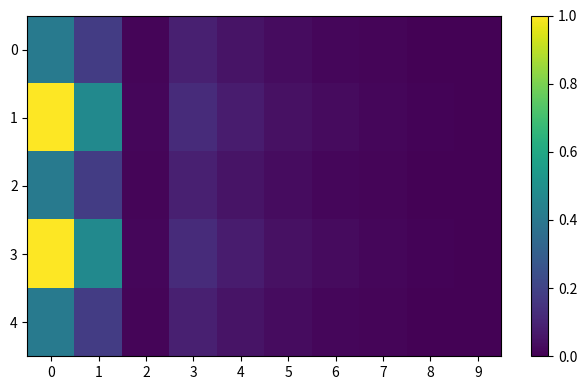

Reading left to right, what are all the values shown in this chart?

0: 0=0.4	1=0.2	2=0.0	3=0.1	4=0.1	5=0.0	6=0.0	7=0.0	8=0.0	9=0.0
1: 0=1.0	1=0.5	2=0.0	3=0.1	4=0.1	5=0.0	6=0.0	7=0.0	8=0.0	9=0.0
2: 0=0.4	1=0.2	2=0.0	3=0.1	4=0.1	5=0.0	6=0.0	7=0.0	8=0.0	9=0.0
3: 0=1.0	1=0.5	2=0.0	3=0.1	4=0.1	5=0.0	6=0.0	7=0.0	8=0.0	9=0.0
4: 0=0.4	1=0.2	2=0.0	3=0.1	4=0.1	5=0.0	6=0.0	7=0.0	8=0.0	9=0.0